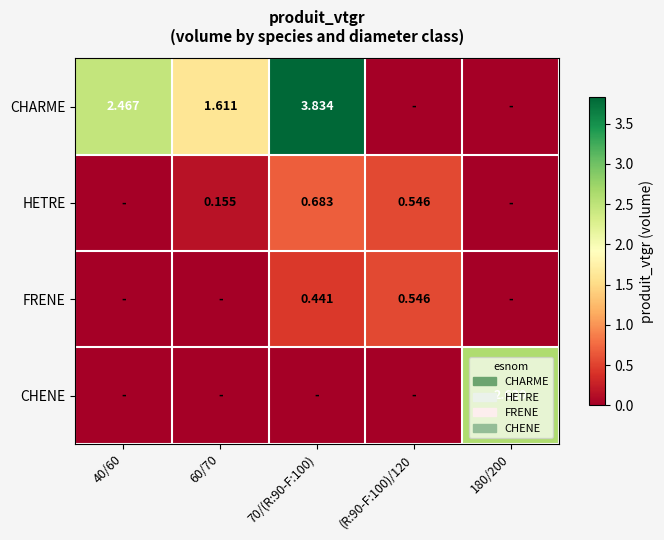

What is the sum of the CHARME values at 70/(R:90-F:100) and 60/70?

5.4